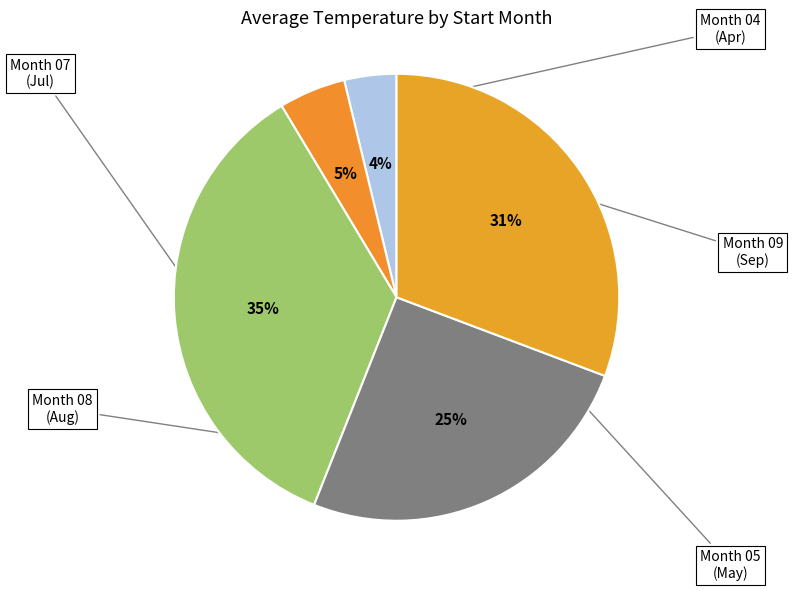

How many segments does this pie chart have?

5